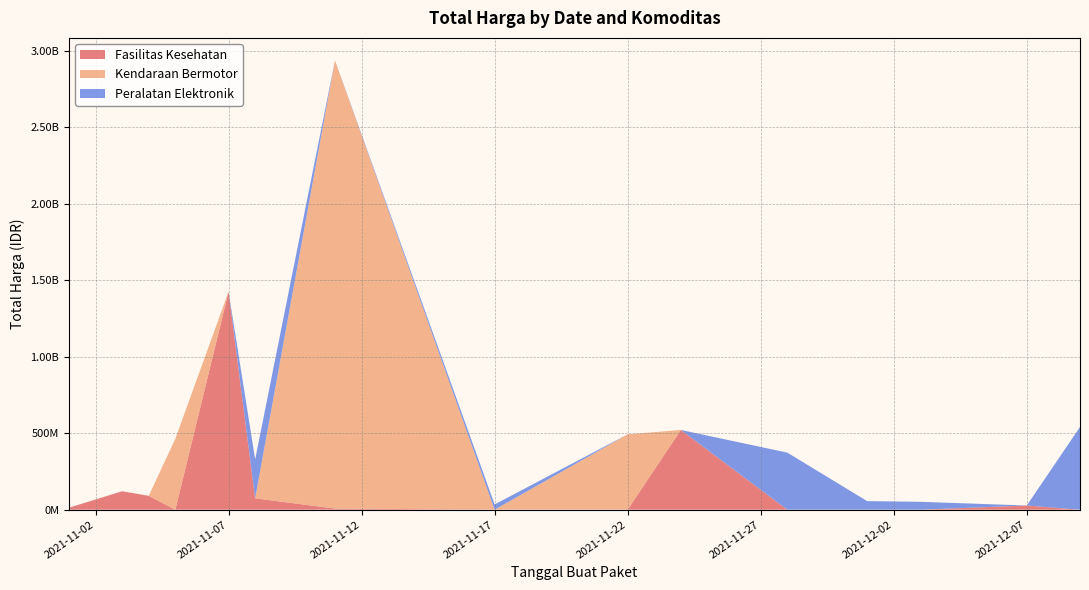

Does the chart have visible grid lines?

Yes